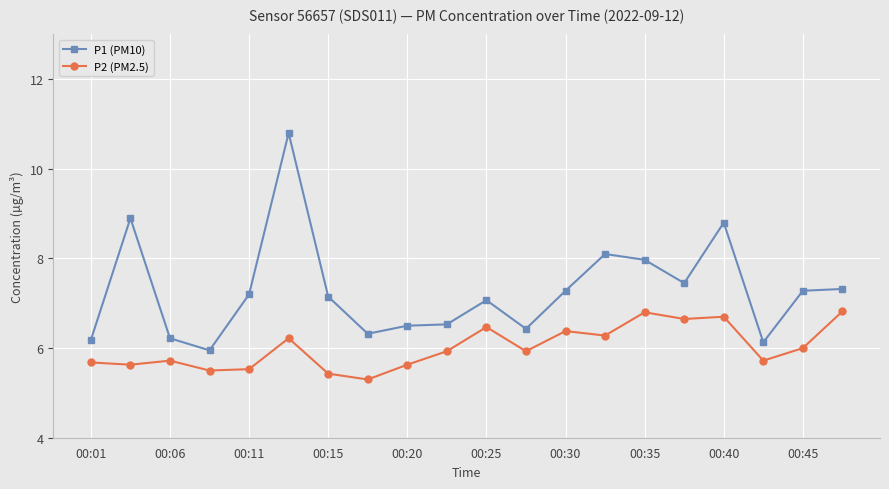

What is the lowest value of the P2 (PM2.5) series?

5.3